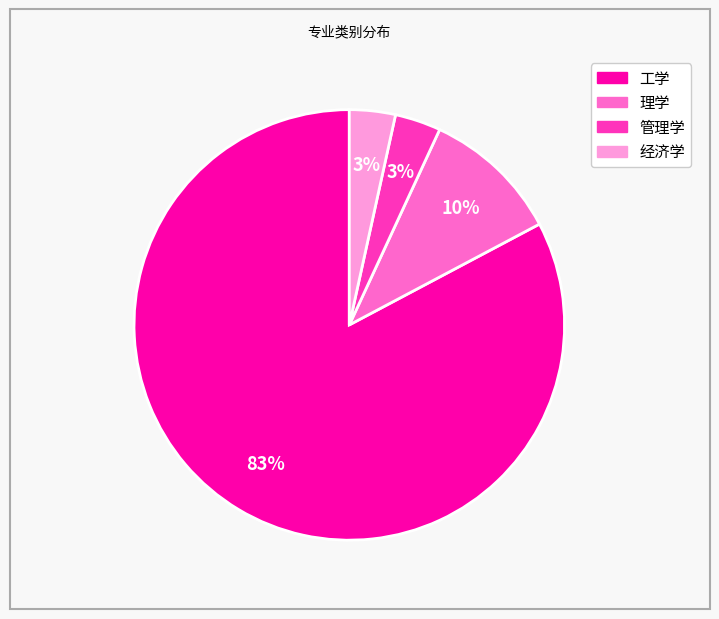

Combined, do 经济学 and 工学 account for over 50%?

Yes